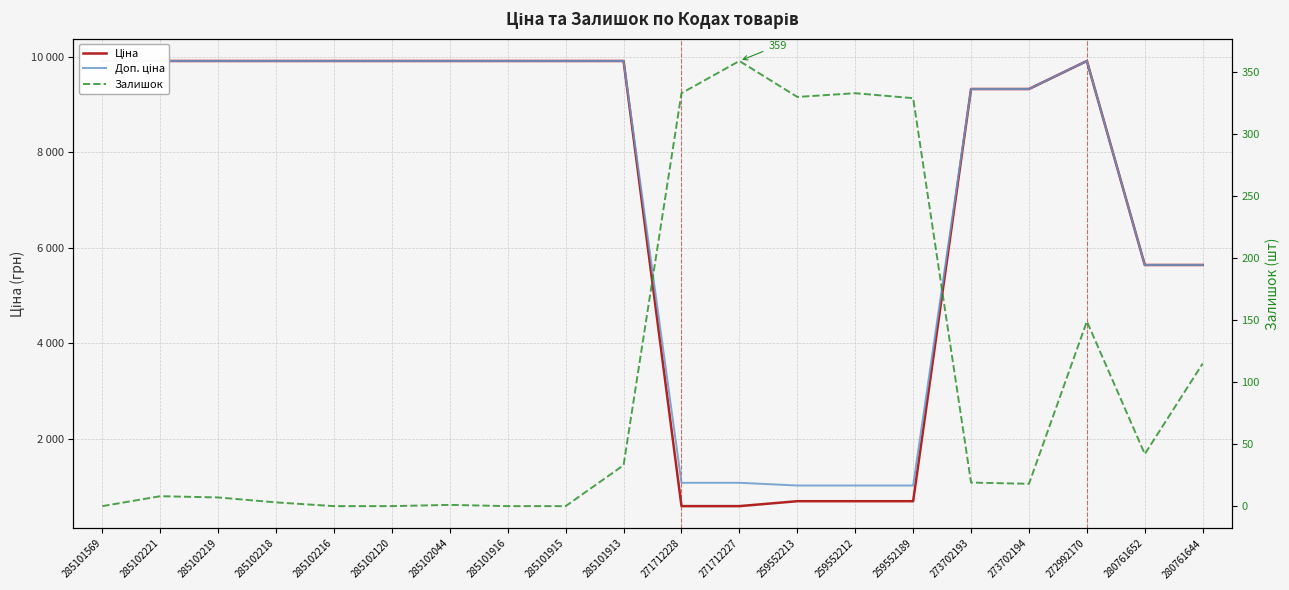

True or false: Доп. ціна and Ціна intersect in this chart.

False